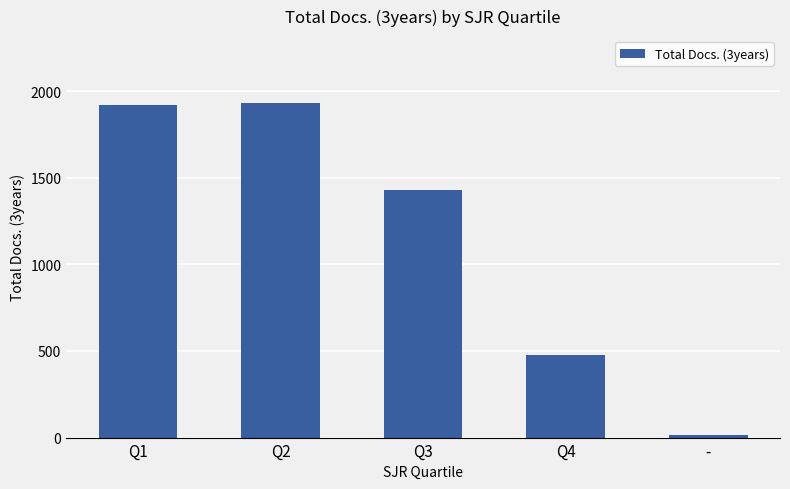

Read the value at Q3, to the nearest 50.

1450